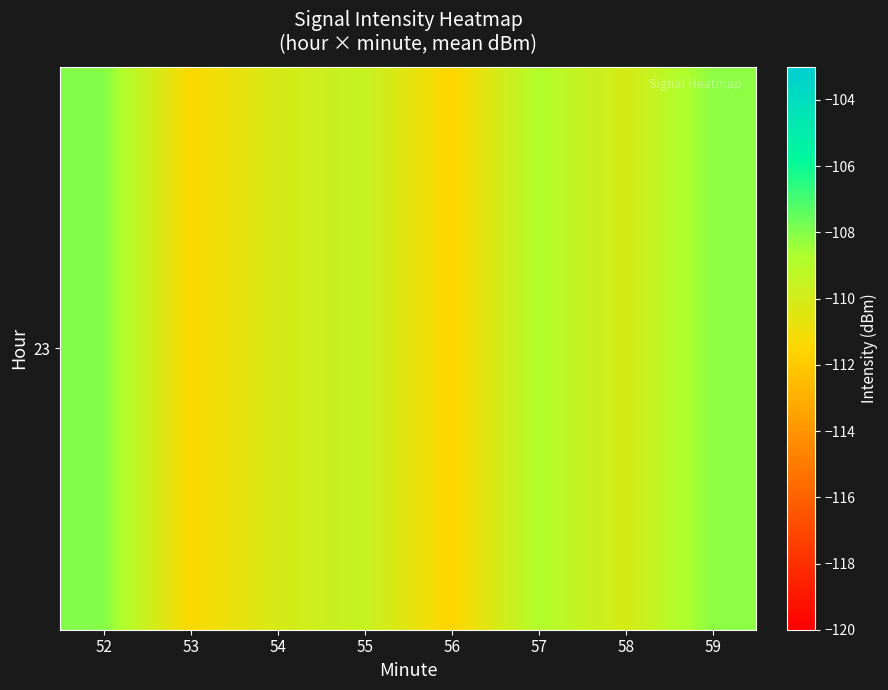

Reading left to right, list all the values displayed in this chart.

-108.0	-111.4	-110.1	-109.5	-111.6	-108.8	-110.1	-108.1